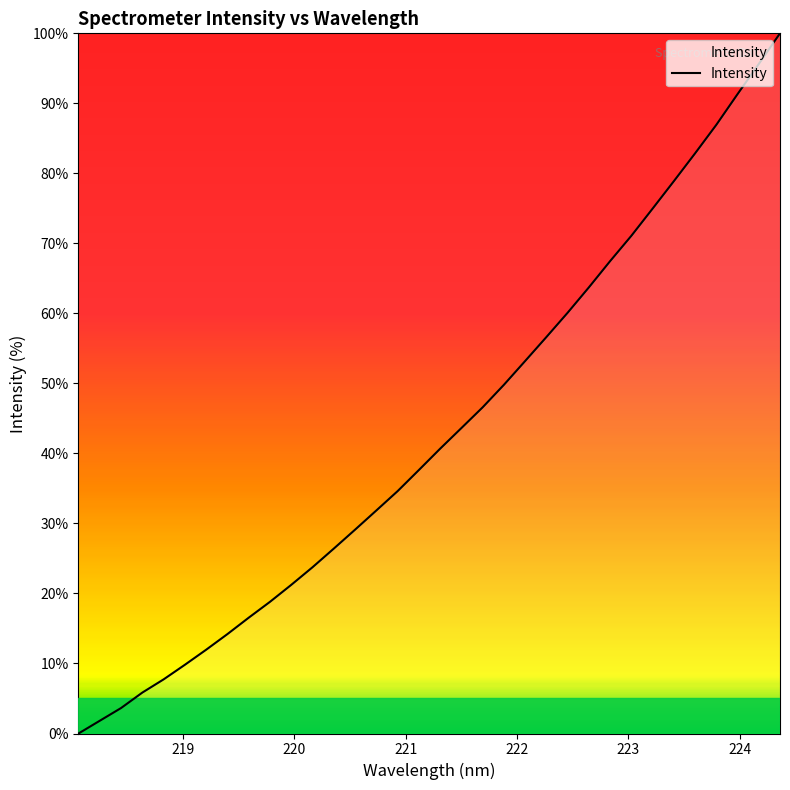

What is the difference between the maximum and minimum values?

100.0